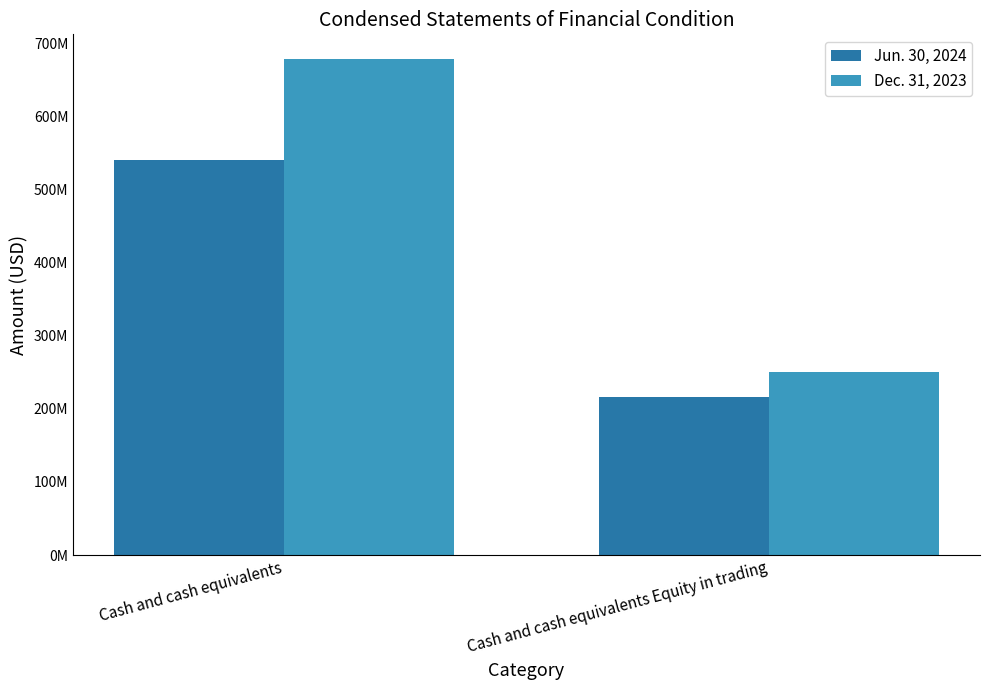

Are the bars horizontal?

No